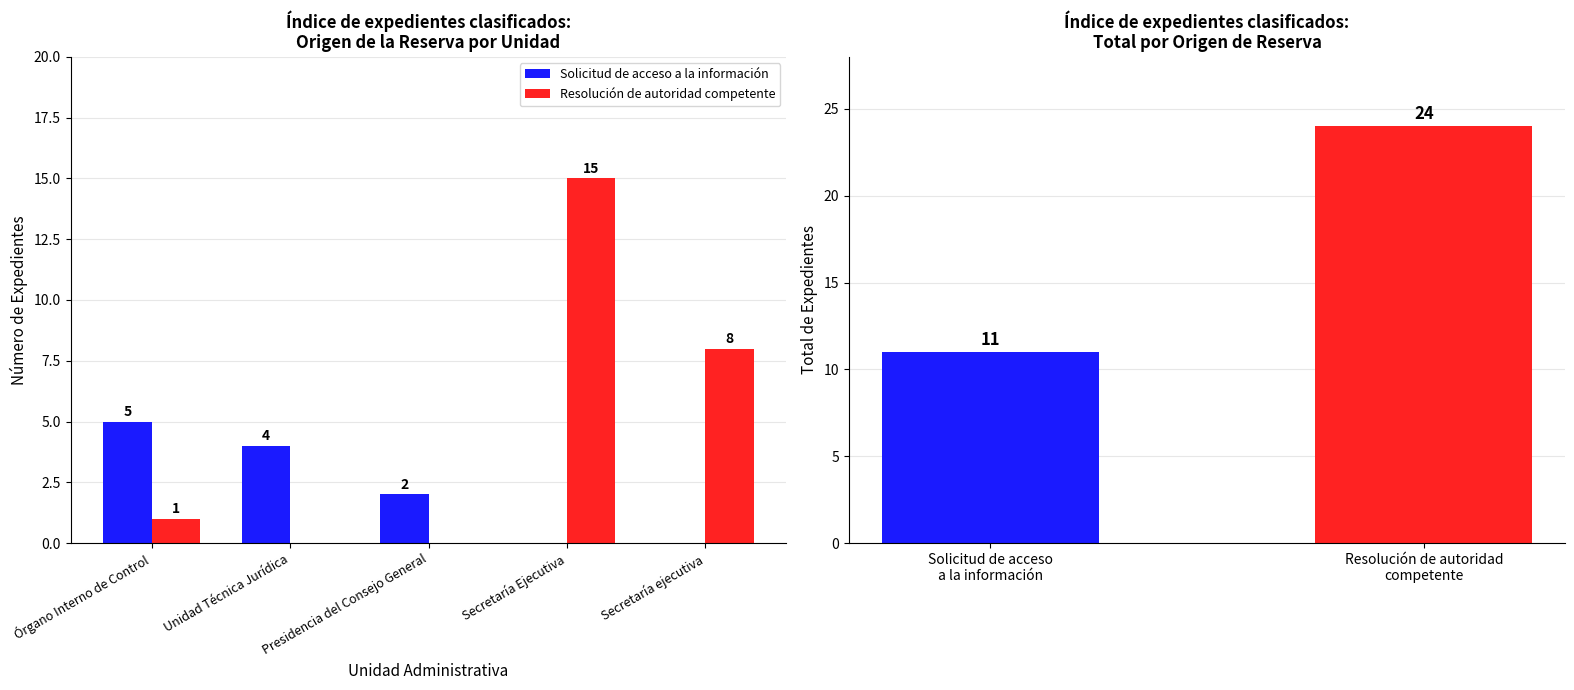

What is the spread (max minus min) of values at Unidad Técnica Jurídica?

4